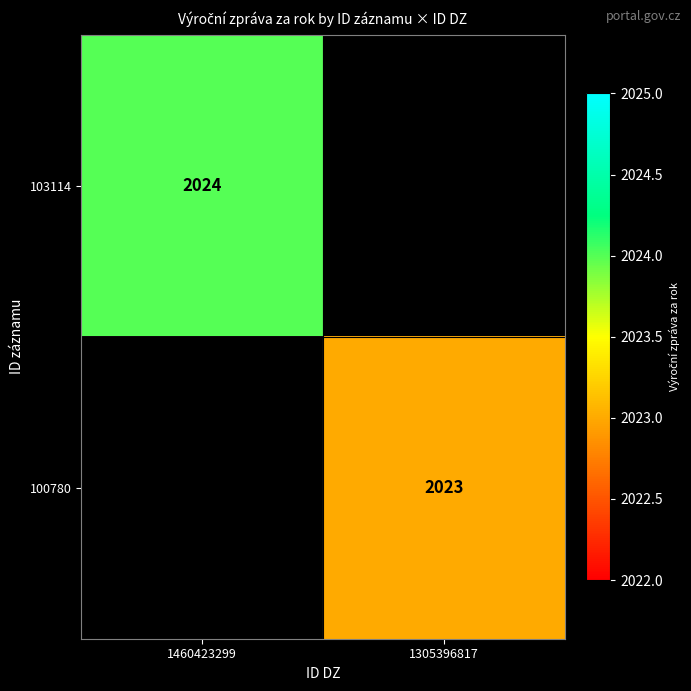

The 103114 series shows 2024 at 1460423299. True or false?

True